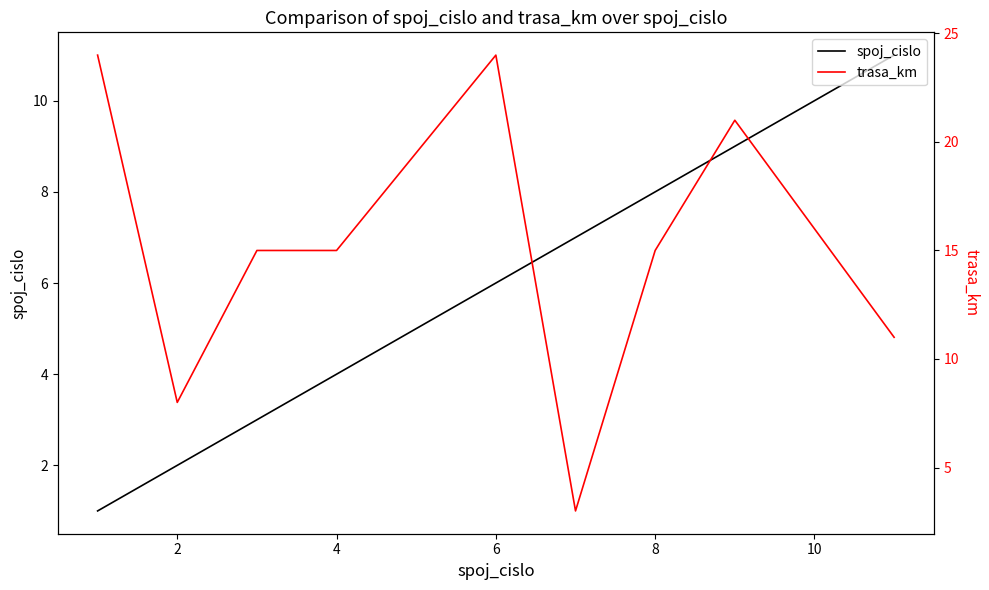

What is the total value across all series at 8?

30